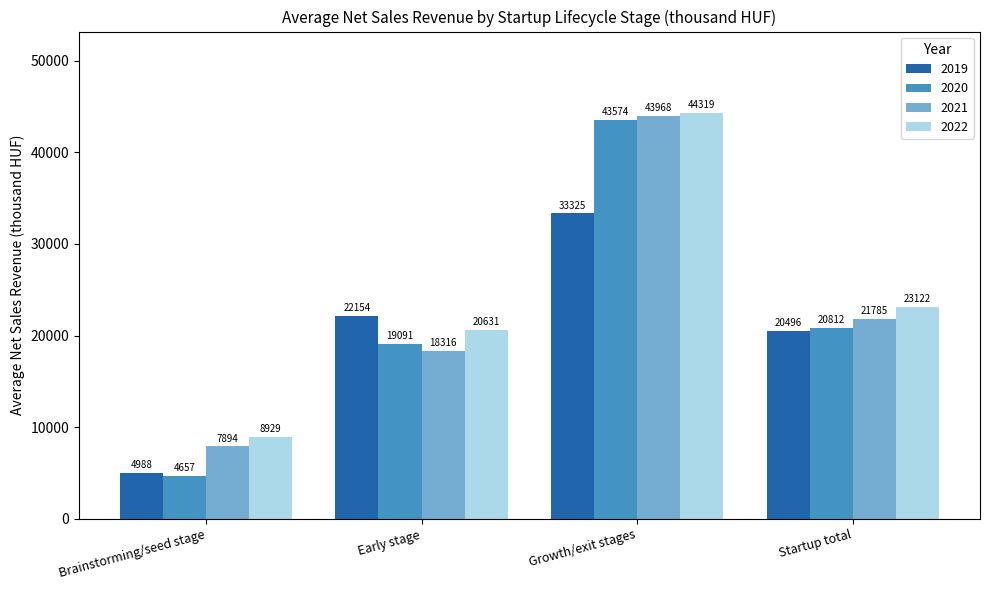

Which series changed the most between Early stage and Startup total?

2021